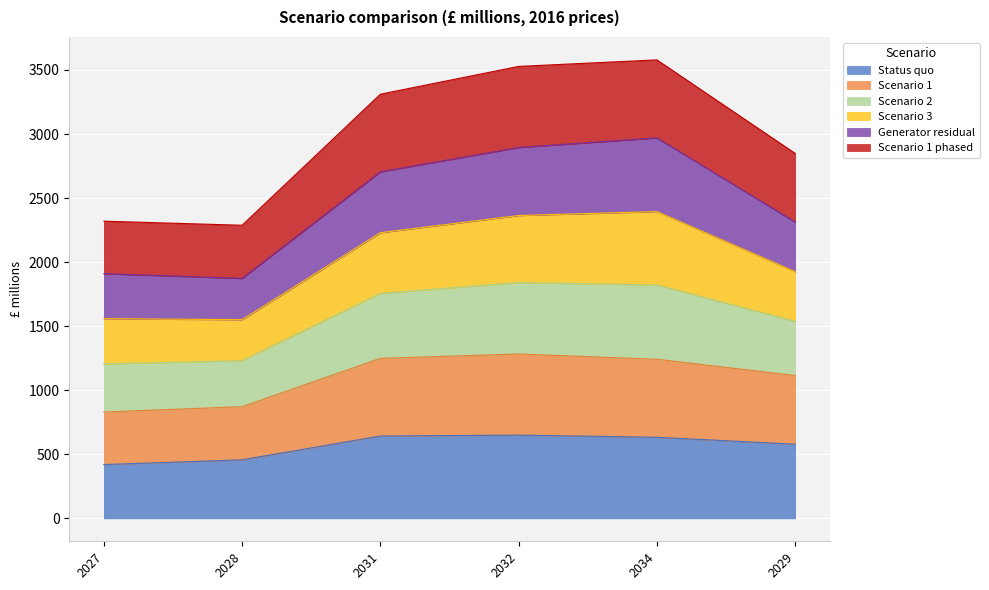

True or false: Scenario 2 has more than 0 interior local peaks.

True